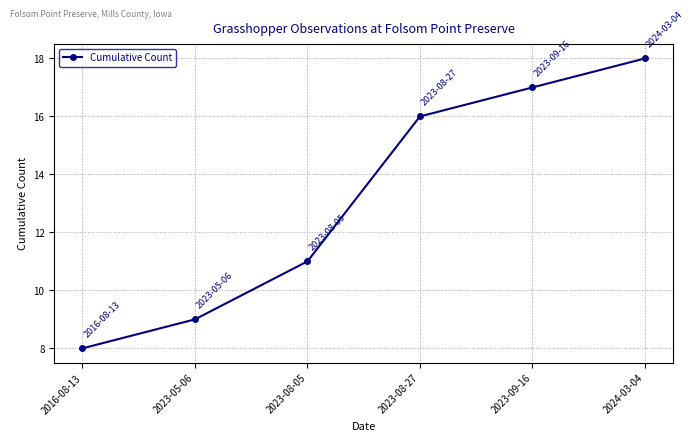

Approximately how many times larger is the value at 2023-08-27 compared to 2023-09-16?

0.9